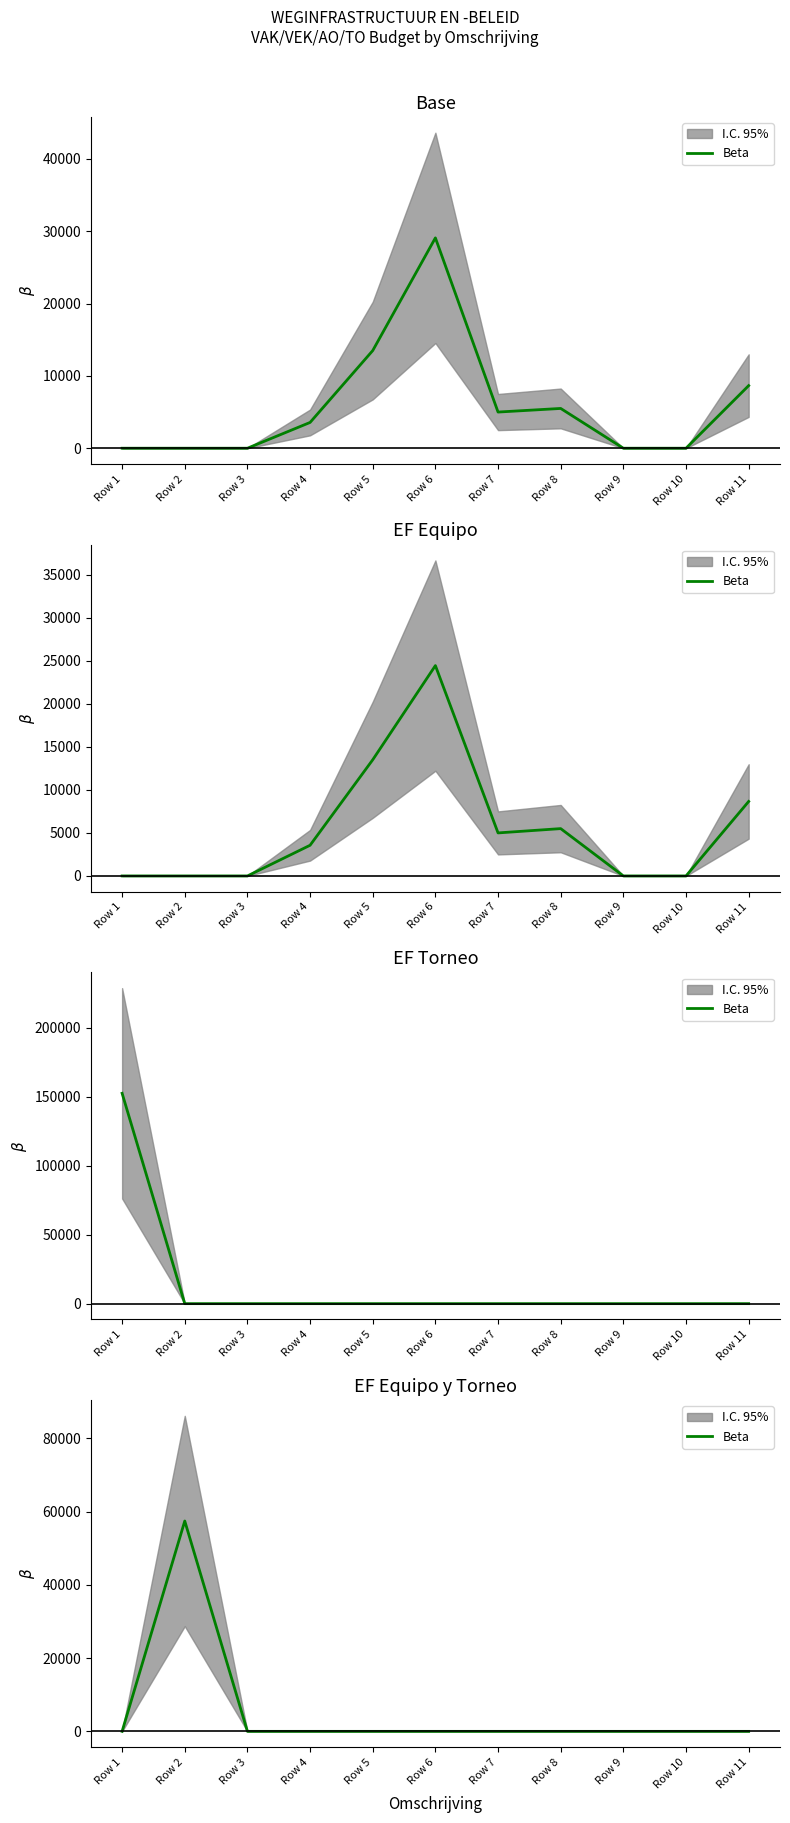

How many lines are shown in the chart?

1